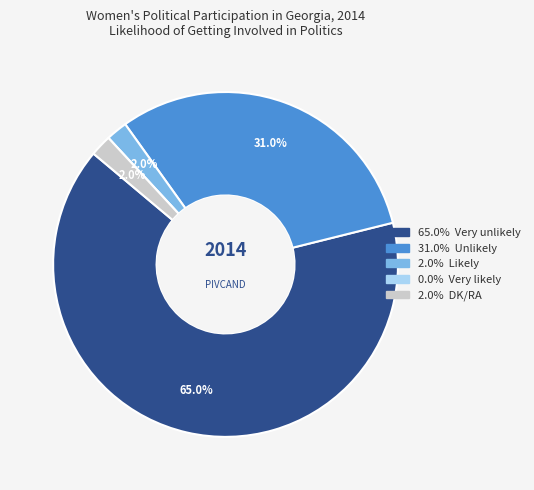

Is there a majority slice in this chart?

Yes